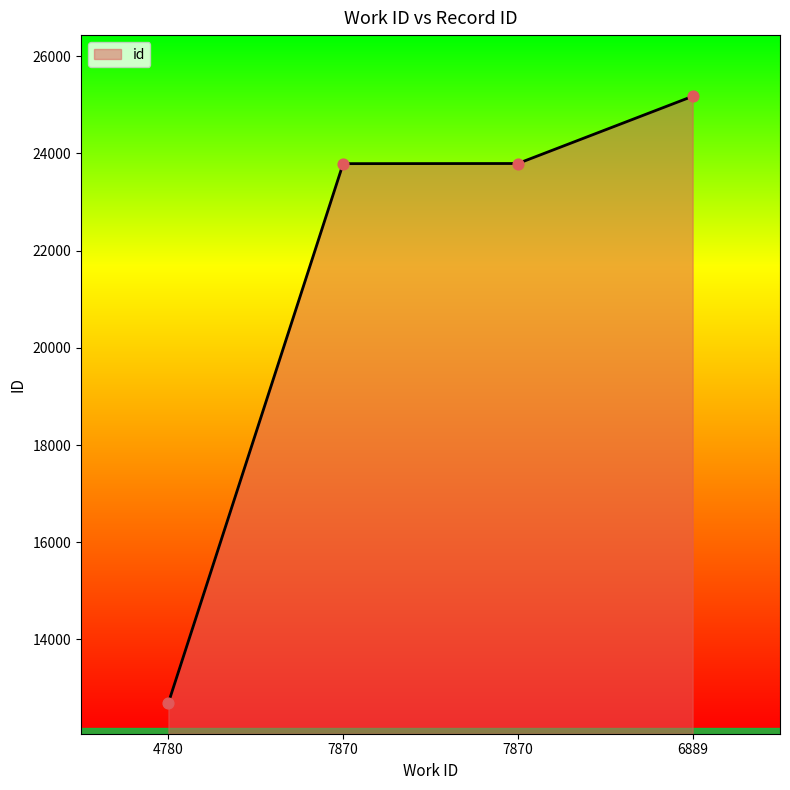

How many categories are shown in the chart?

4